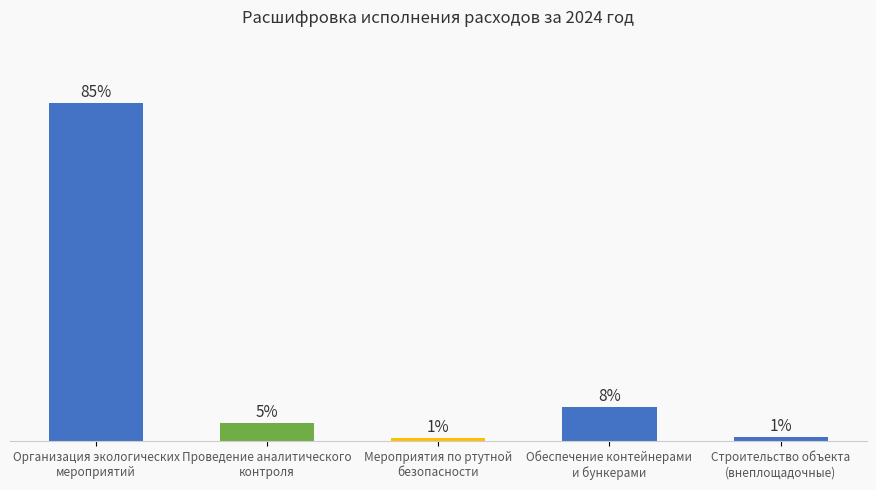

At which category does the chart reach its peak across all series?

Организация экологических
мероприятий